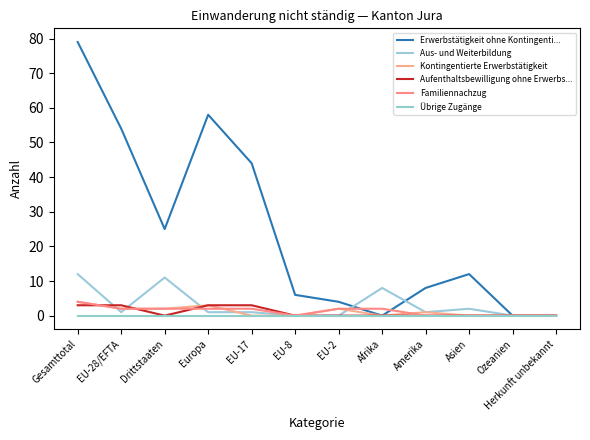

Reading left to right, extract all data points from this chart.

Erwerbstätigkeit ohne Kontingenti...: Gesamttotal=79	EU-28/EFTA=54	Drittstaaten=25	Europa=58	EU-17=44	EU-8=6	EU-2=4	Afrika=0	Amerika=8	Asien=12	Ozeanien=0	Herkunft unbekannt=0
Aus- und Weiterbildung: Gesamttotal=12	EU-28/EFTA=1	Drittstaaten=11	Europa=1	EU-17=1	EU-8=0	EU-2=0	Afrika=8	Amerika=1	Asien=2	Ozeanien=0	Herkunft unbekannt=0
Kontingentierte Erwerbstätigkeit: Gesamttotal=4	EU-28/EFTA=2	Drittstaaten=2	Europa=3	EU-17=0	EU-8=0	EU-2=2	Afrika=0	Amerika=1	Asien=0	Ozeanien=0	Herkunft unbekannt=0
Aufenthaltsbewilligung ohne Erwerbs...: Gesamttotal=3	EU-28/EFTA=3	Drittstaaten=0	Europa=3	EU-17=3	EU-8=0	EU-2=0	Afrika=0	Amerika=0	Asien=0	Ozeanien=0	Herkunft unbekannt=0
Familiennachzug: Gesamttotal=4	EU-28/EFTA=2	Drittstaaten=2	Europa=2	EU-17=2	EU-8=0	EU-2=2	Afrika=2	Amerika=0	Asien=0	Ozeanien=0	Herkunft unbekannt=0
Übrige Zugänge: Gesamttotal=0	EU-28/EFTA=0	Drittstaaten=0	Europa=0	EU-17=0	EU-8=0	EU-2=0	Afrika=0	Amerika=0	Asien=0	Ozeanien=0	Herkunft unbekannt=0